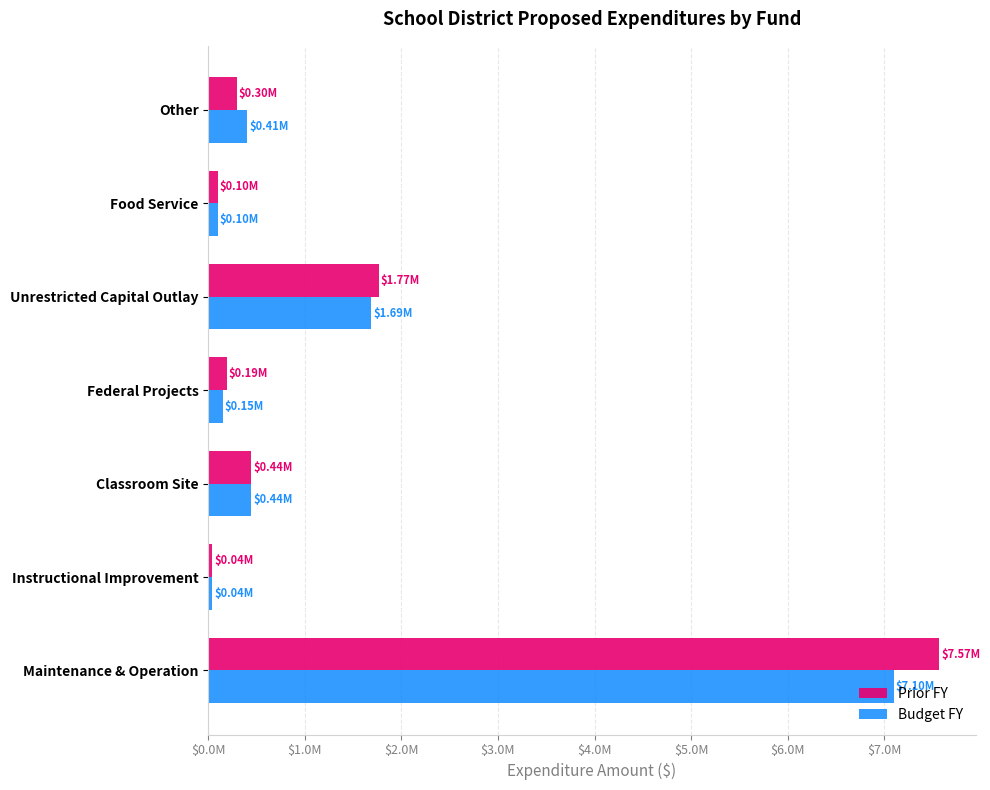

What are all the series names shown in the legend?

Prior FY, Budget FY